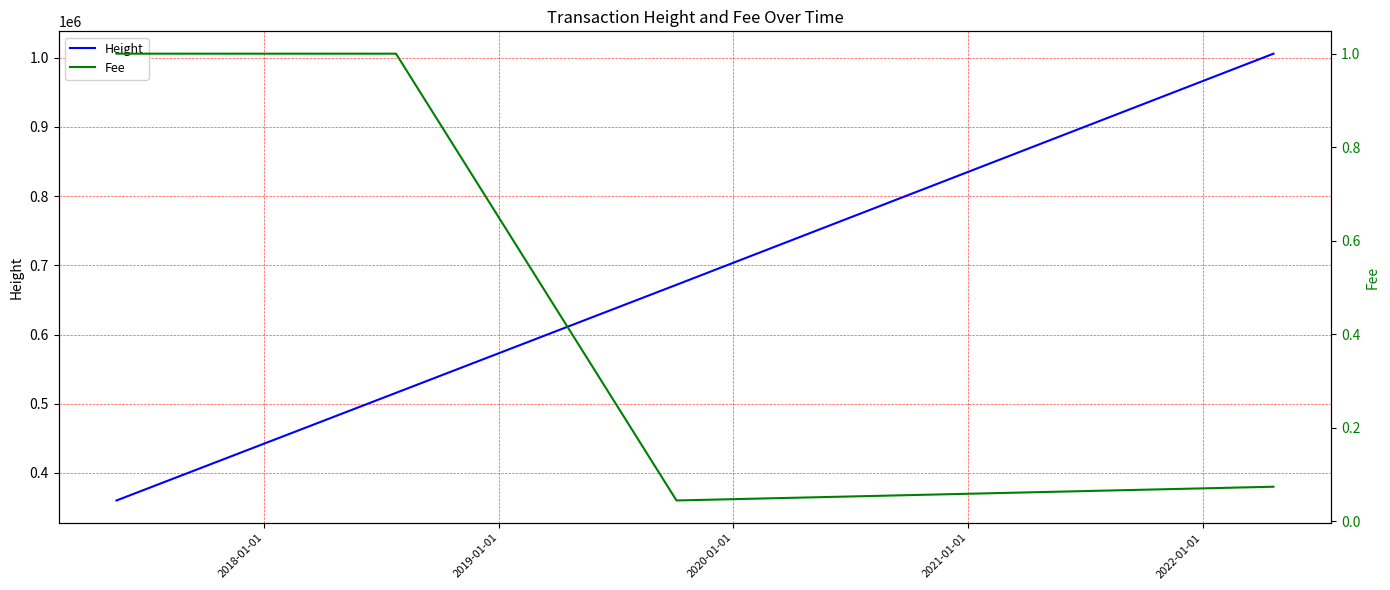

True or false: Fee has more than 1 interior local peaks.

False